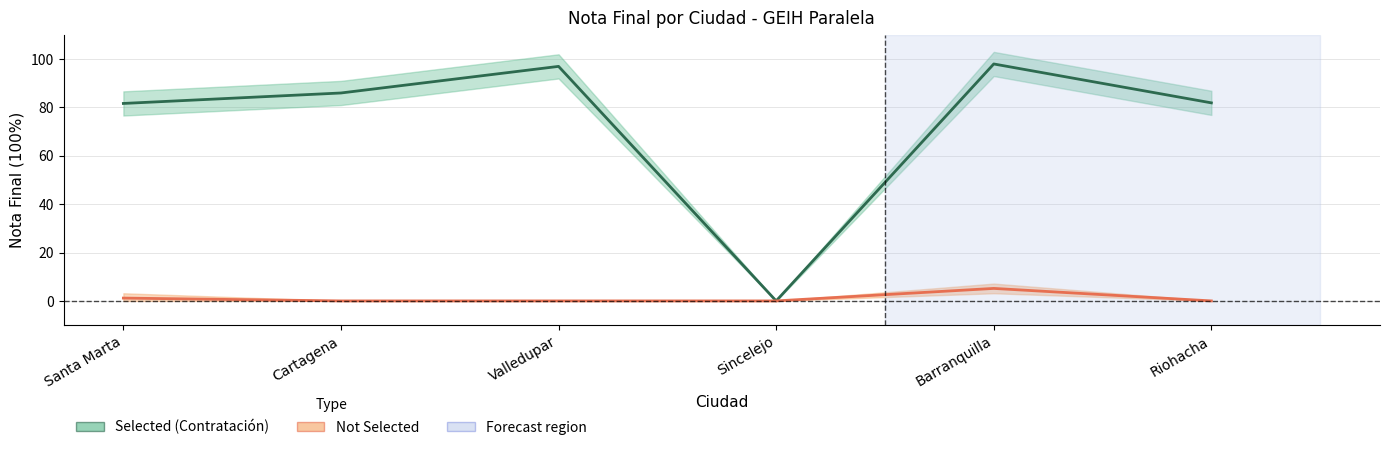

What is the sum of all Selected (Contratación) values?

444.6